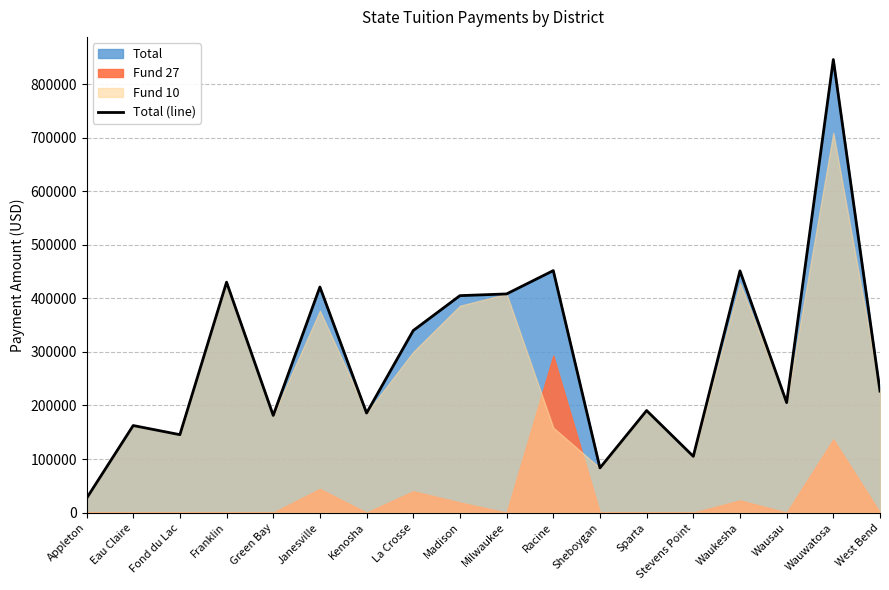

The value at Wauwatosa is 845655. True or false?

True